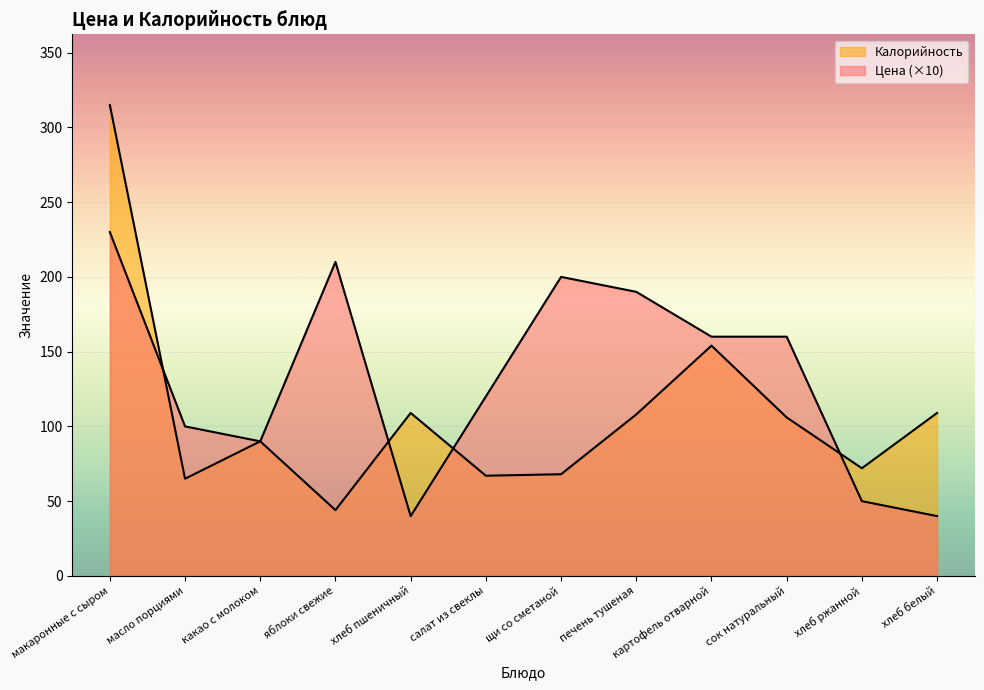

What is the sum of the Цена values at хлеб пшеничный and какао с молоком?

130